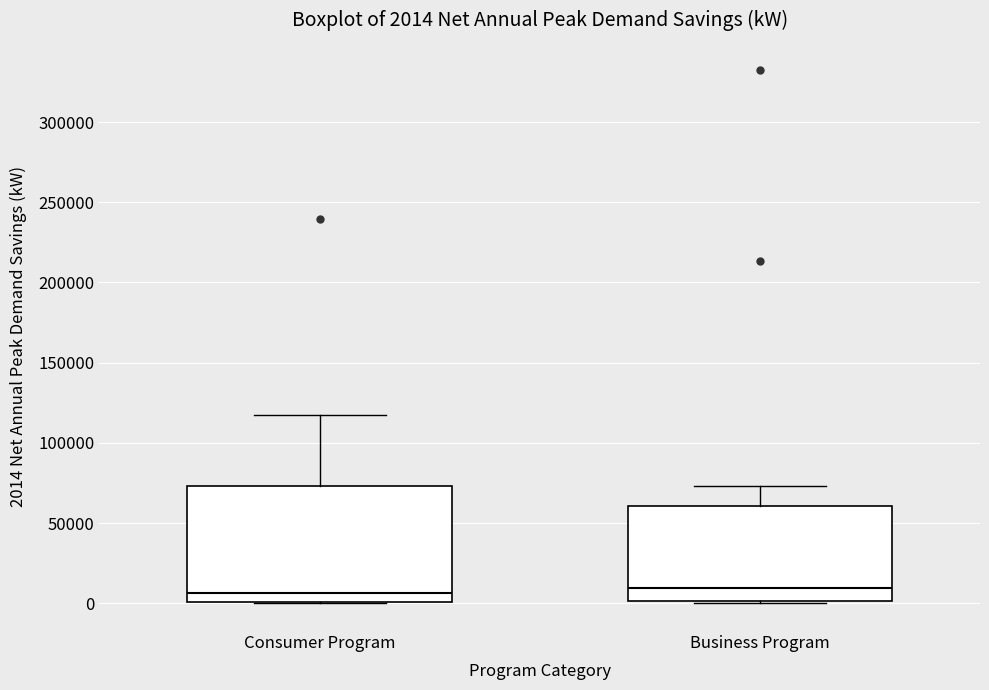

Comparing the boxes themselves (not the whiskers), which one is the tallest?

Consumer Program